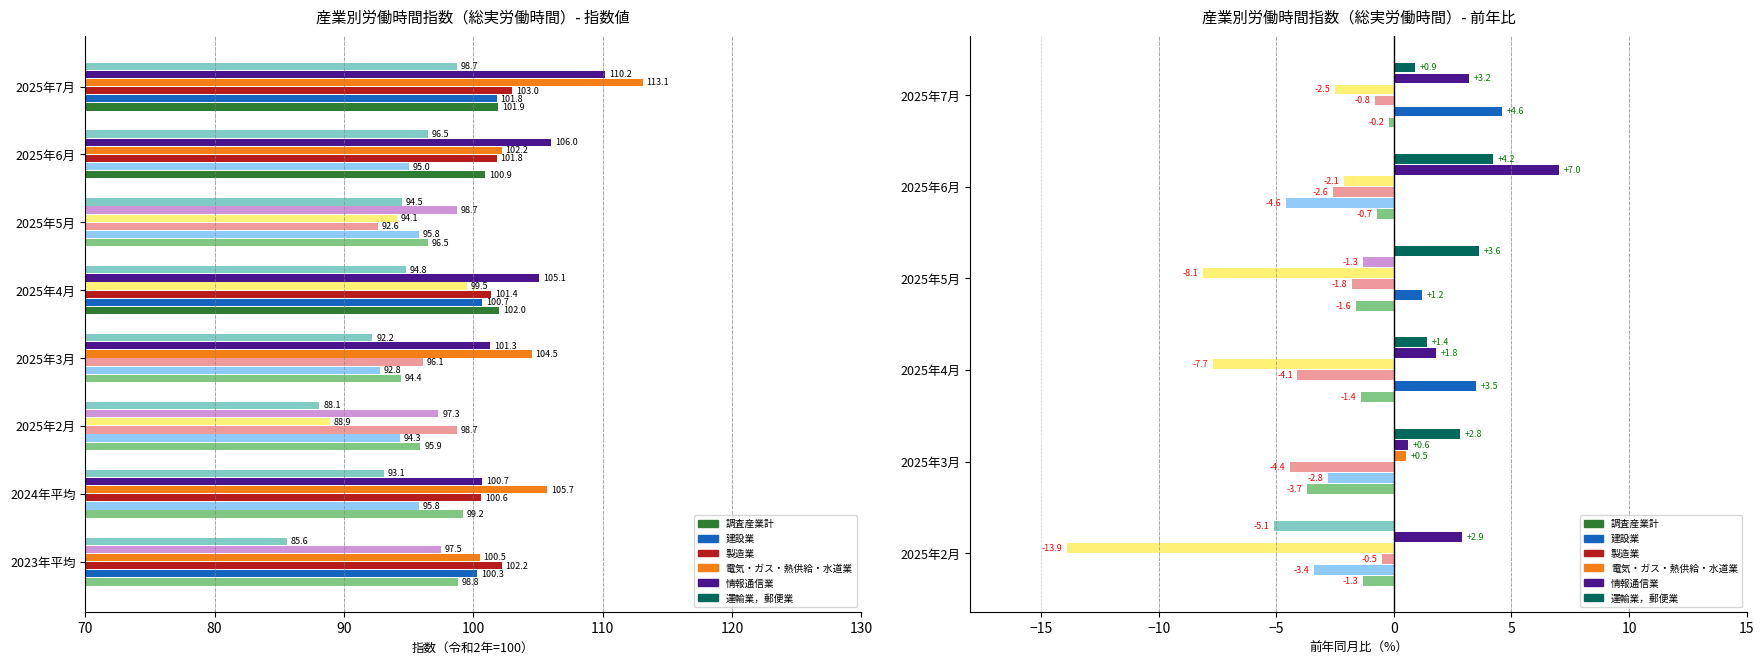

What is the approximate value of 情報通信業 at 2025年2月?

2.9